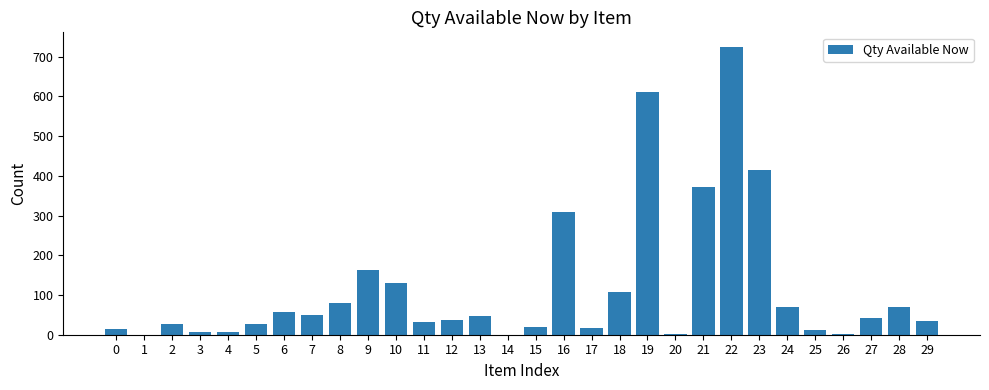

Count the number of data series in this chart.

1